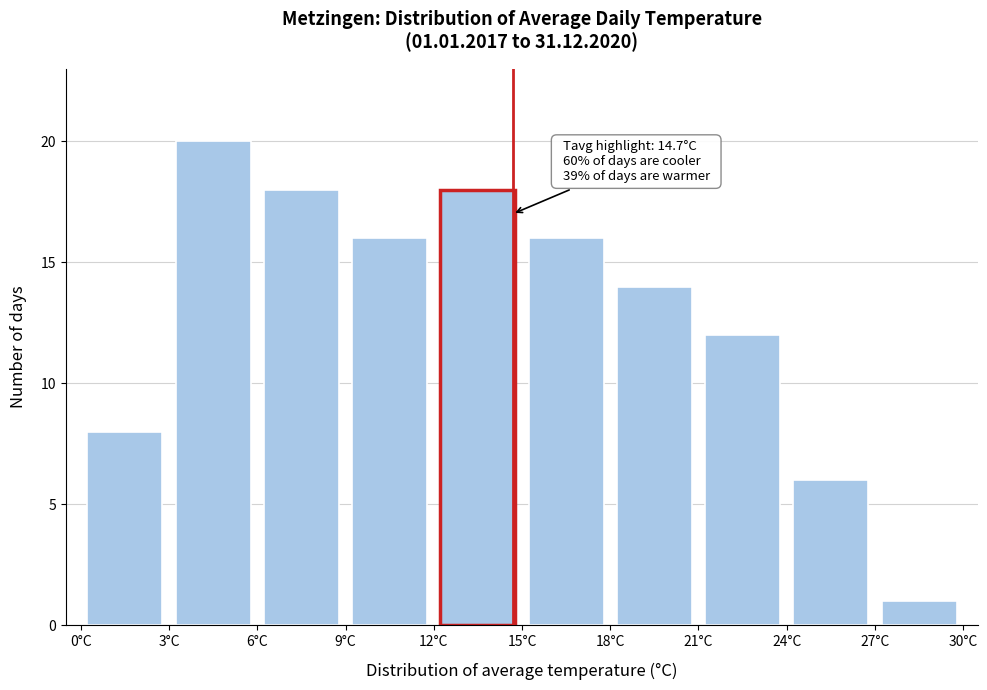

Over which range of the x-axis is the bar tallest?

3 to 6